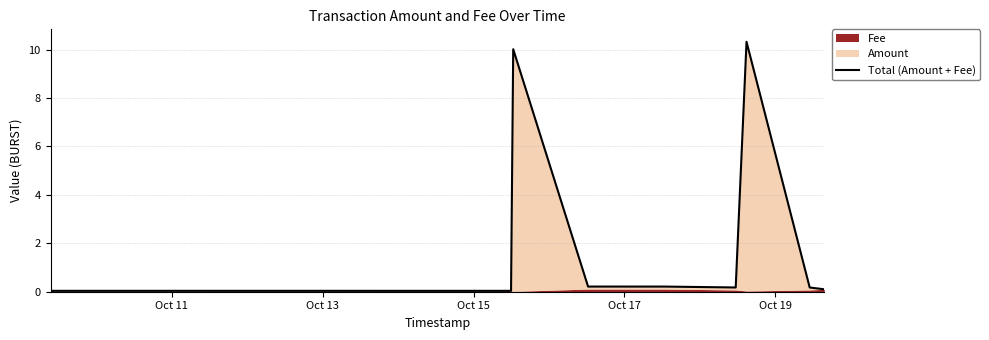

The chart shows a value of 15.2 at Oct 15. True or false?

False